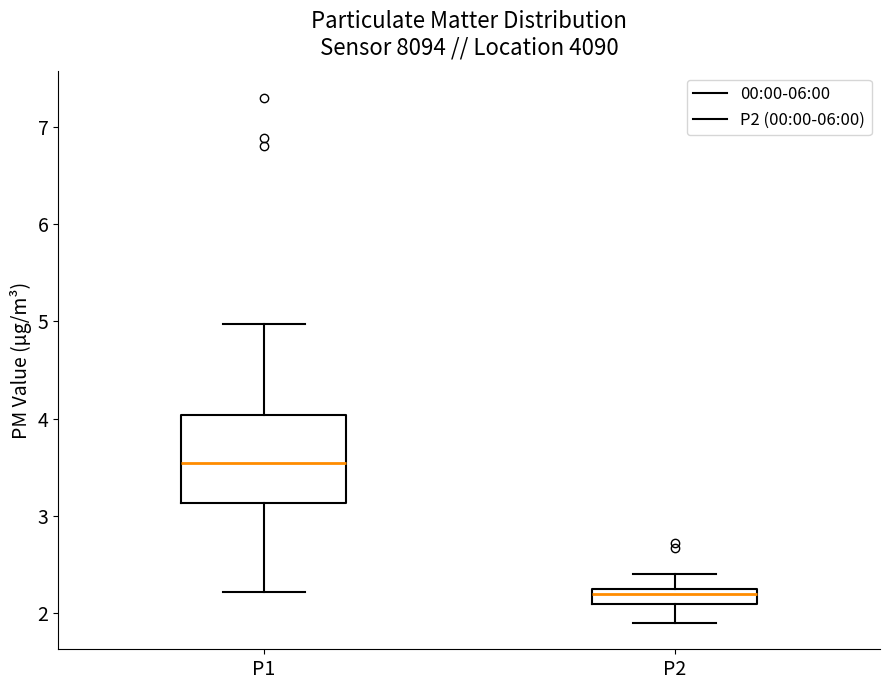

Where is the upper edge of the box for P2 on the y-axis? The values are not printed on the chart, so give them approximately, as read against the axis.

2.3